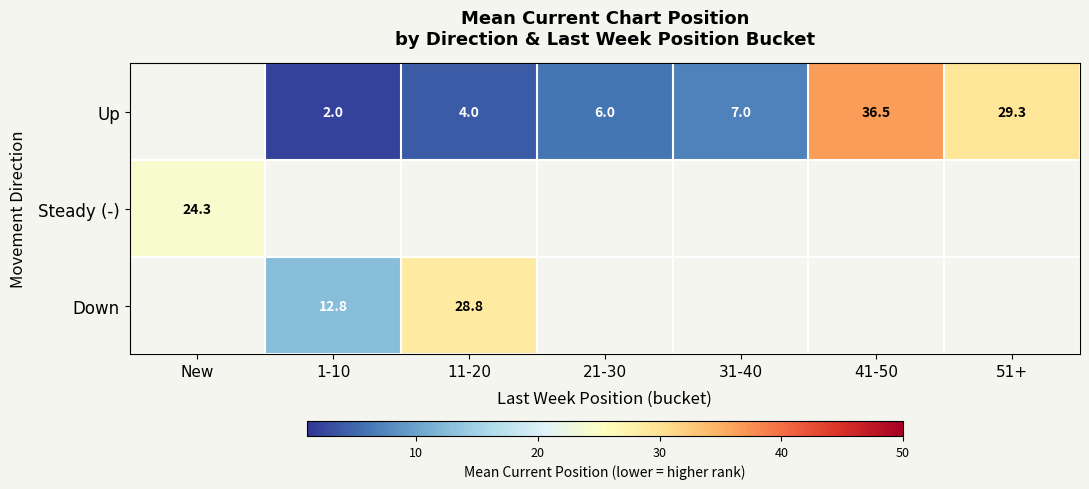

The Up series shows 4.0 at 11-20. True or false?

True